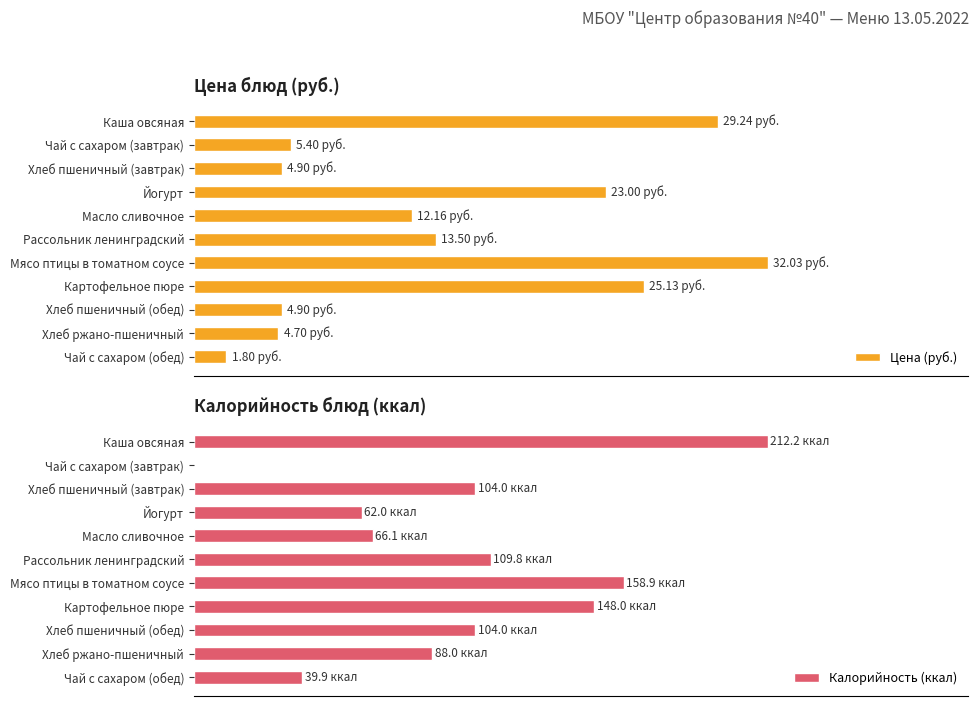

Where is Цена (руб.) nearest to the value 16?

Рассольник ленинградский